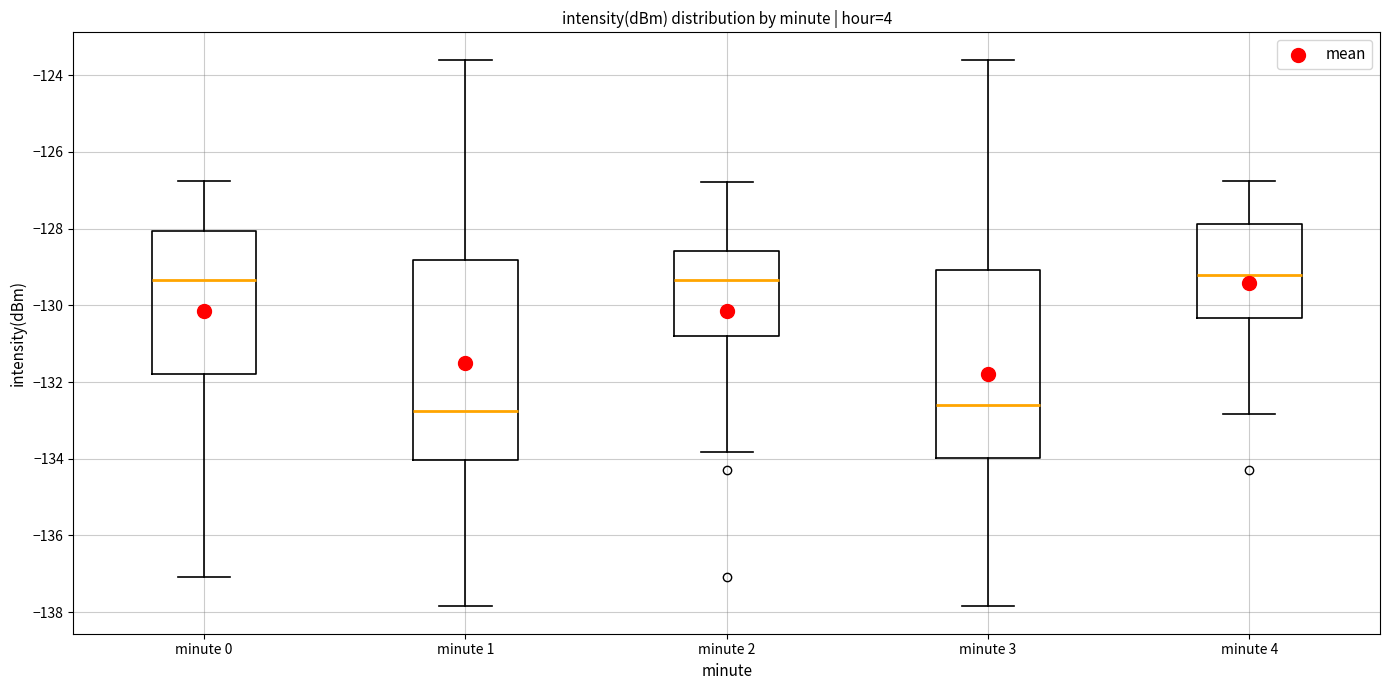

Which box is the tallest, from its lower edge to its upper edge?

minute 1